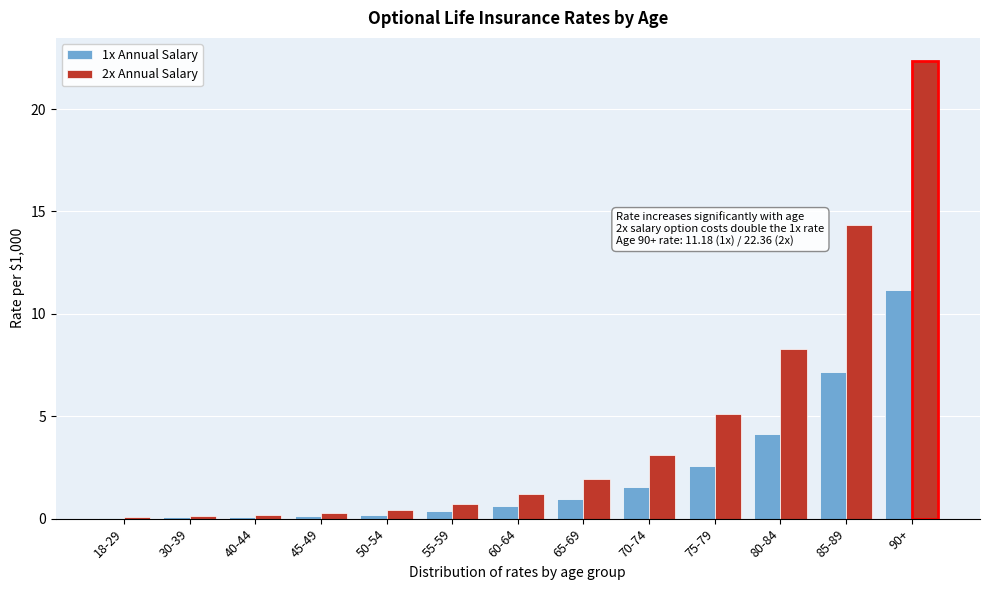

Which label corresponds to the largest value in the chart?

90+